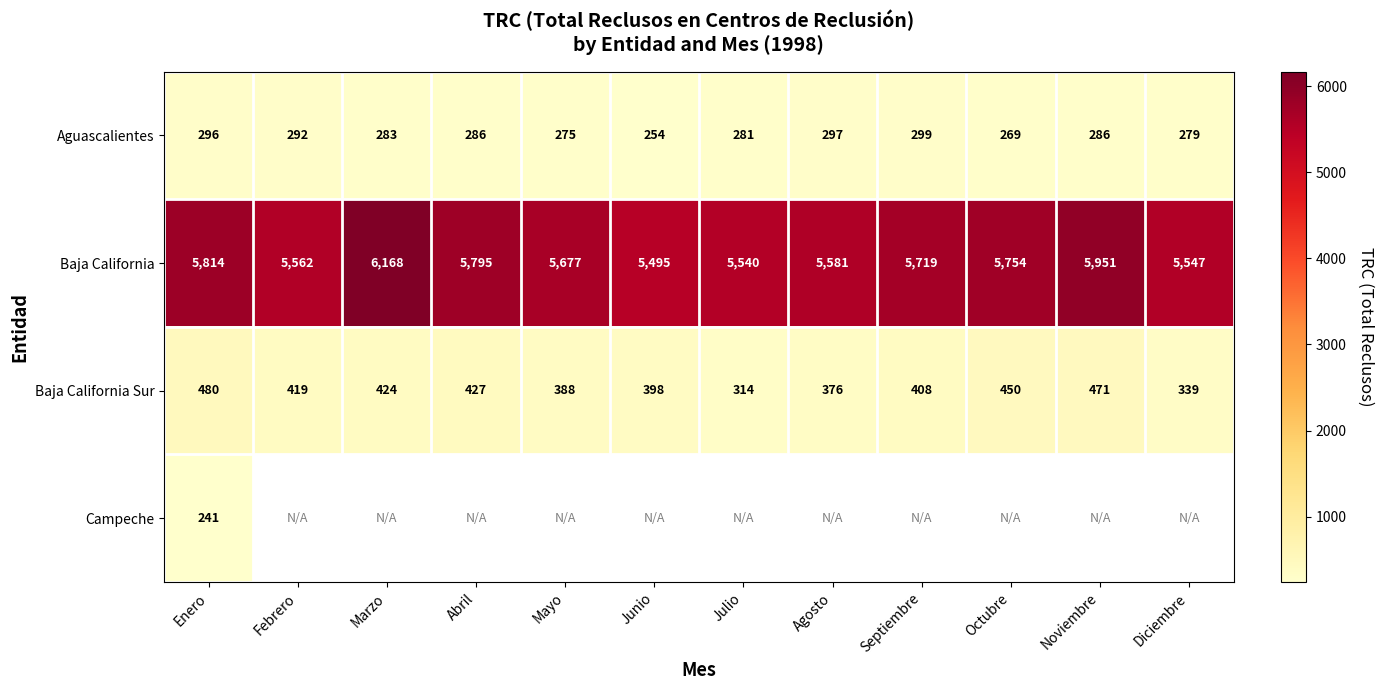

What is the sum of all Baja California values?

68603